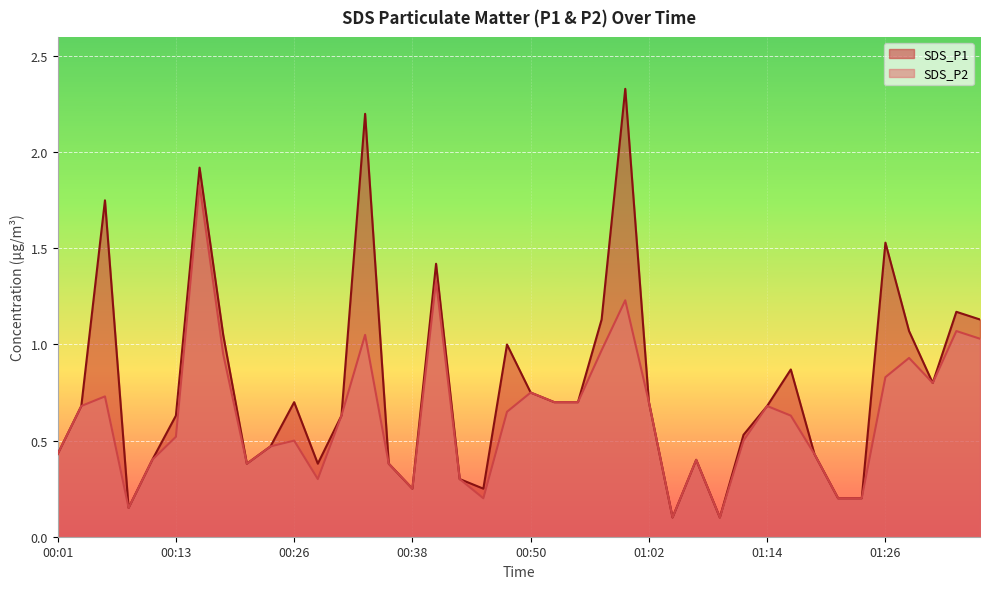

At which label does SDS_P2 reach its peak?

00:16